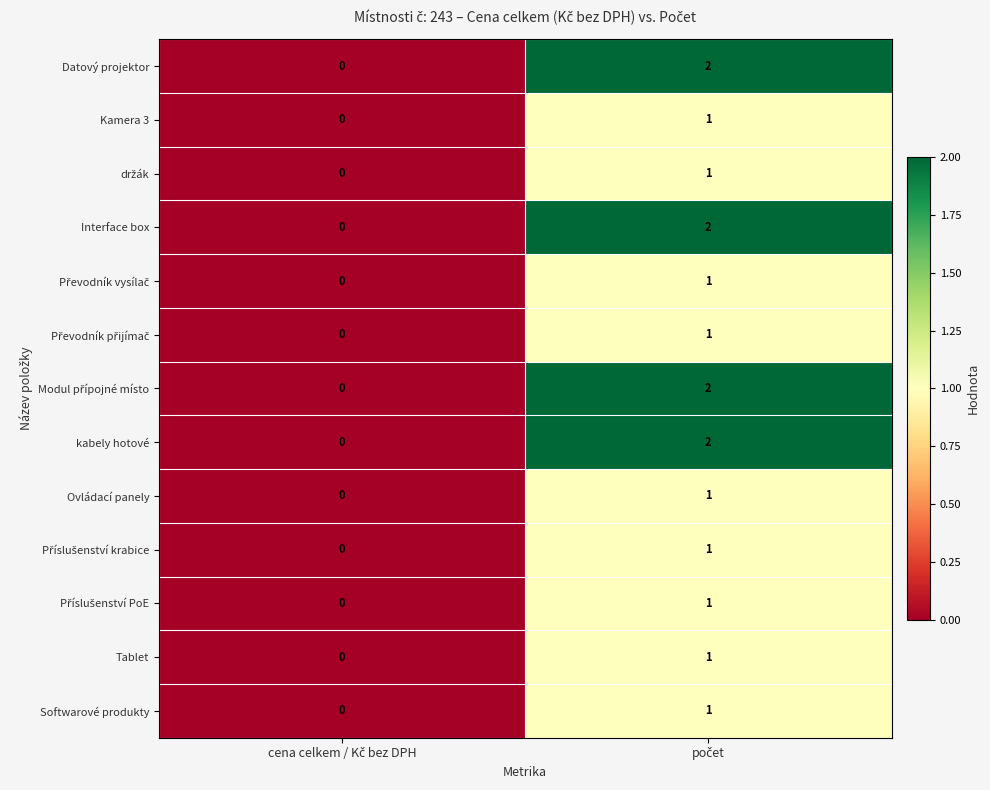

What is the maximum value shown in the chart?

2